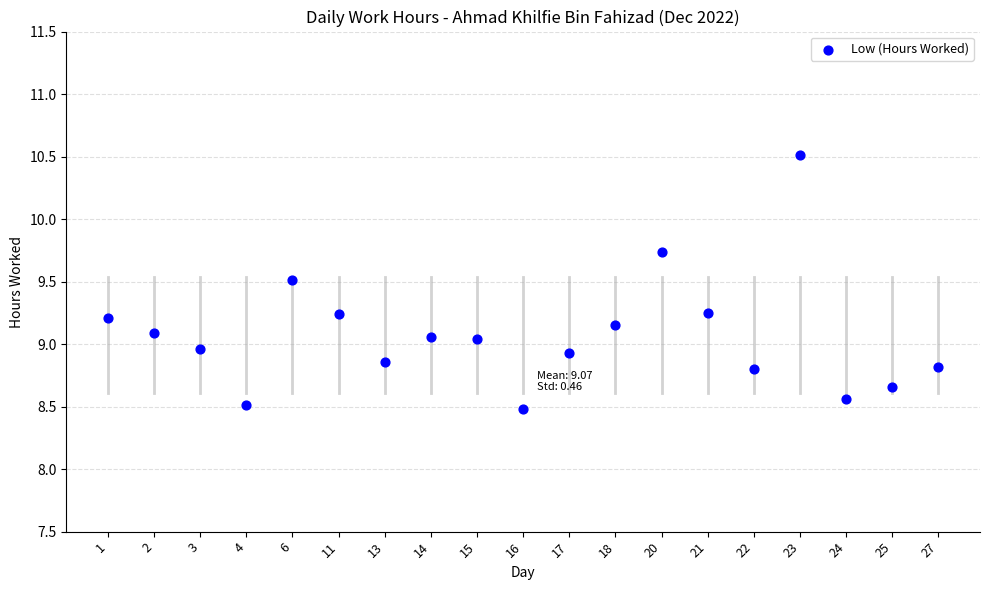

What is the range of Y values (max minus min)?

2.0